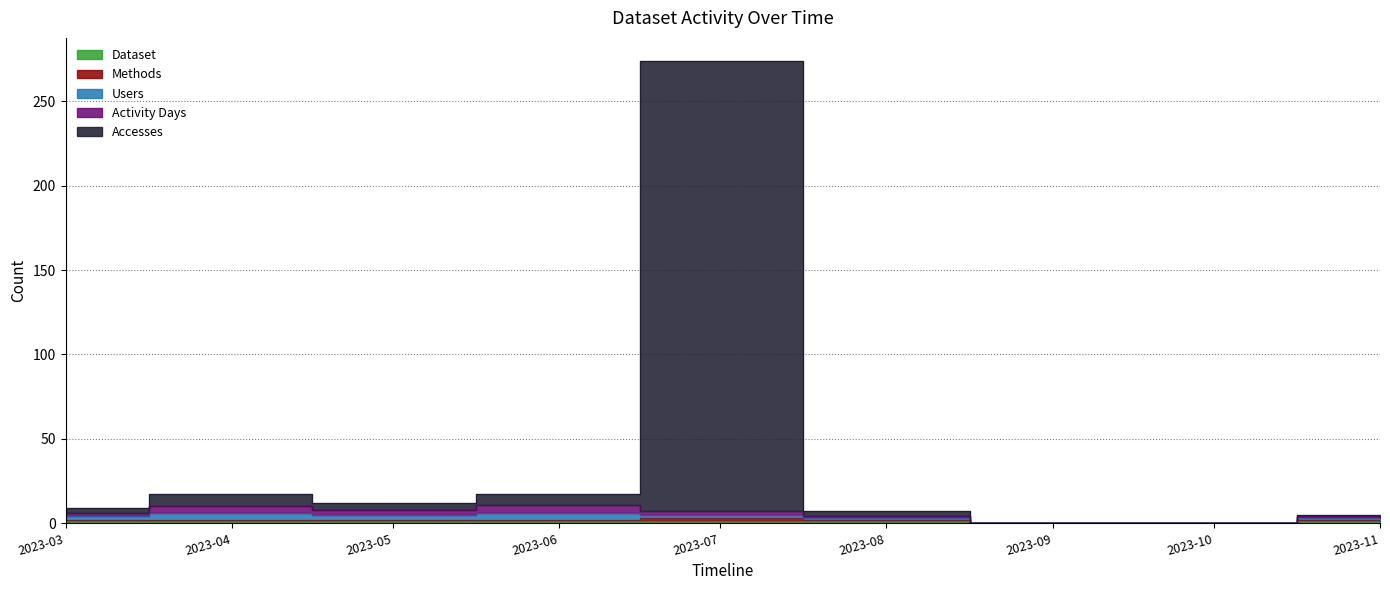

Between 2023-04 and 2023-09, which series saw the biggest shift?

Accesses